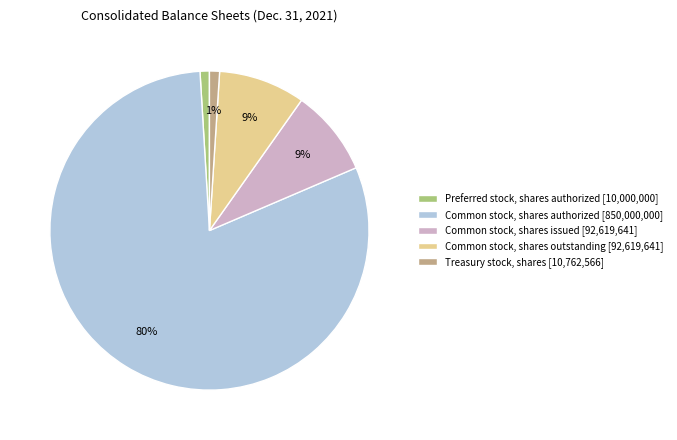

Which category has the biggest portion of the pie?

Common stock, shares authorized [850,000,000]